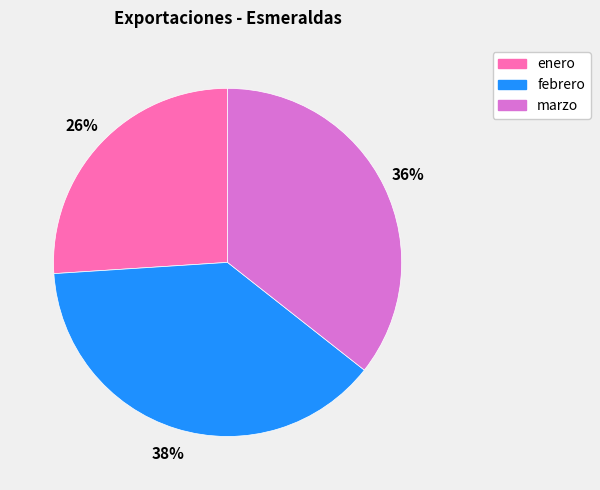

How many slices are in this pie chart?

3